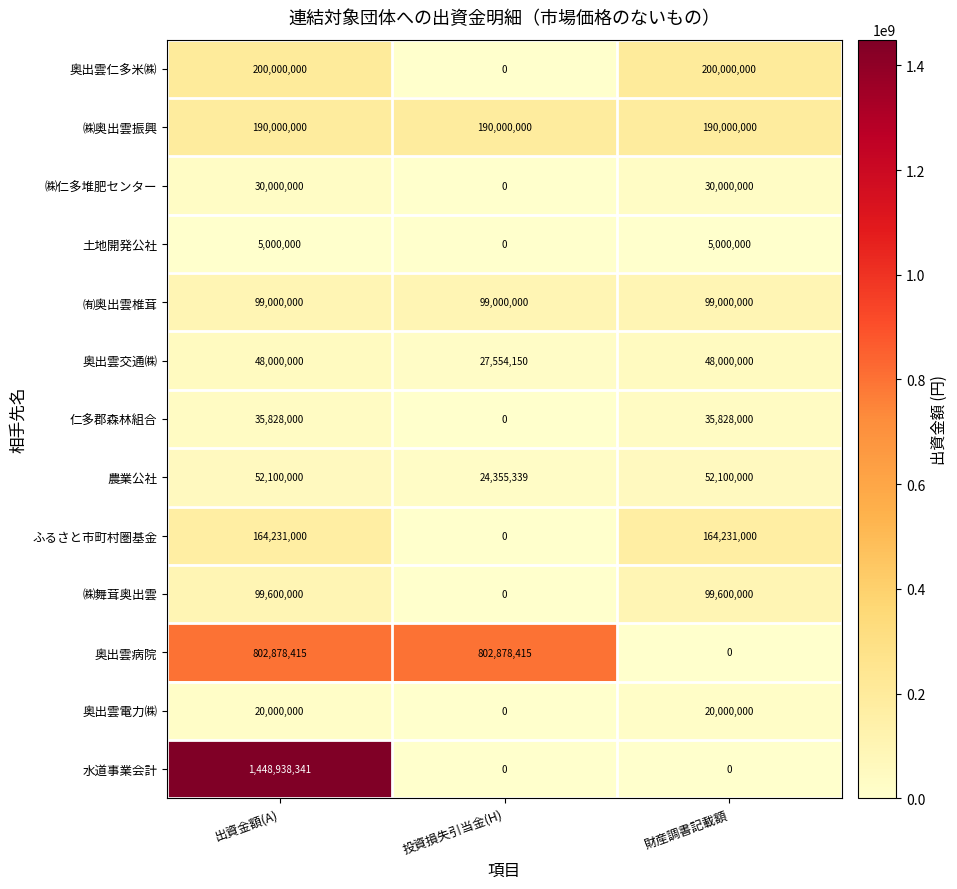

The value of 土地開発公社 at 財産調書記載額 is 5000000. True or false?

True